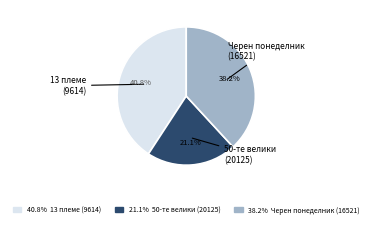

Is there a majority slice in this chart?

No